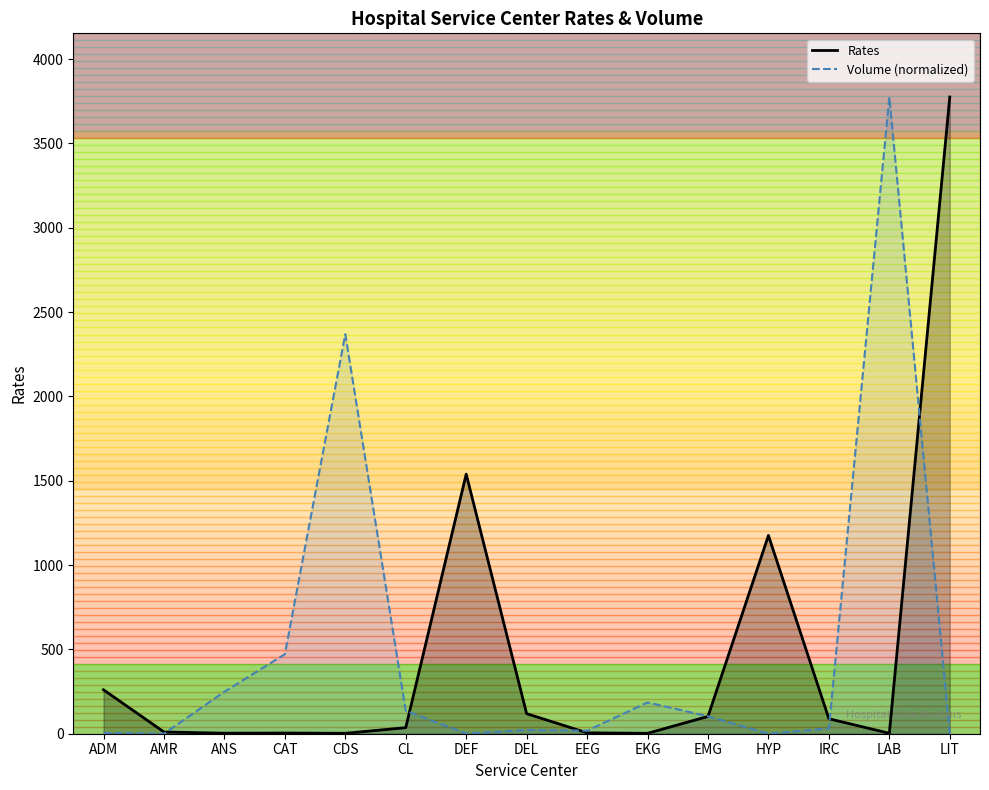

Read the Rates value at ANS.

3.1